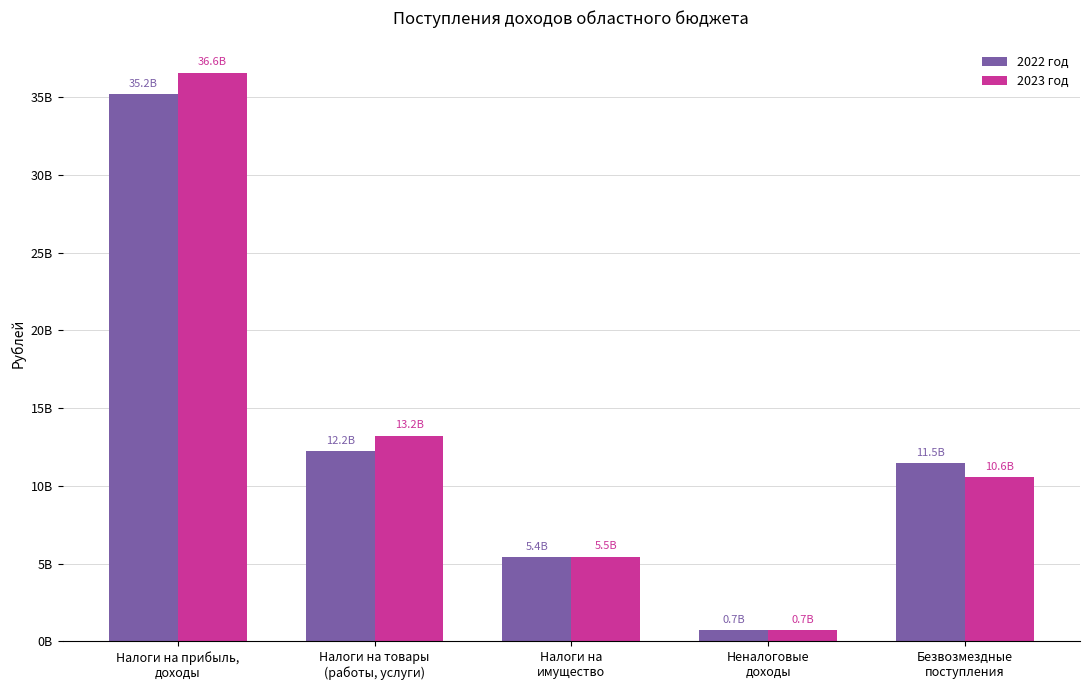

What is the value of the 2022 год bar at the 3rd from the left?

5404848000.0